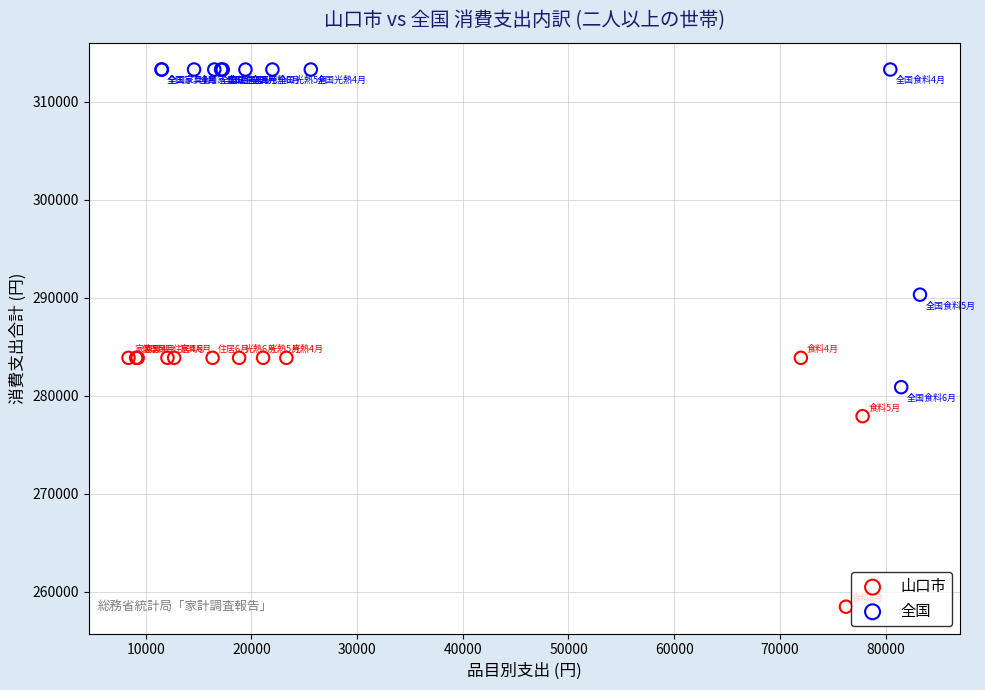

Which series has the largest Y range (max minus min)?

全国